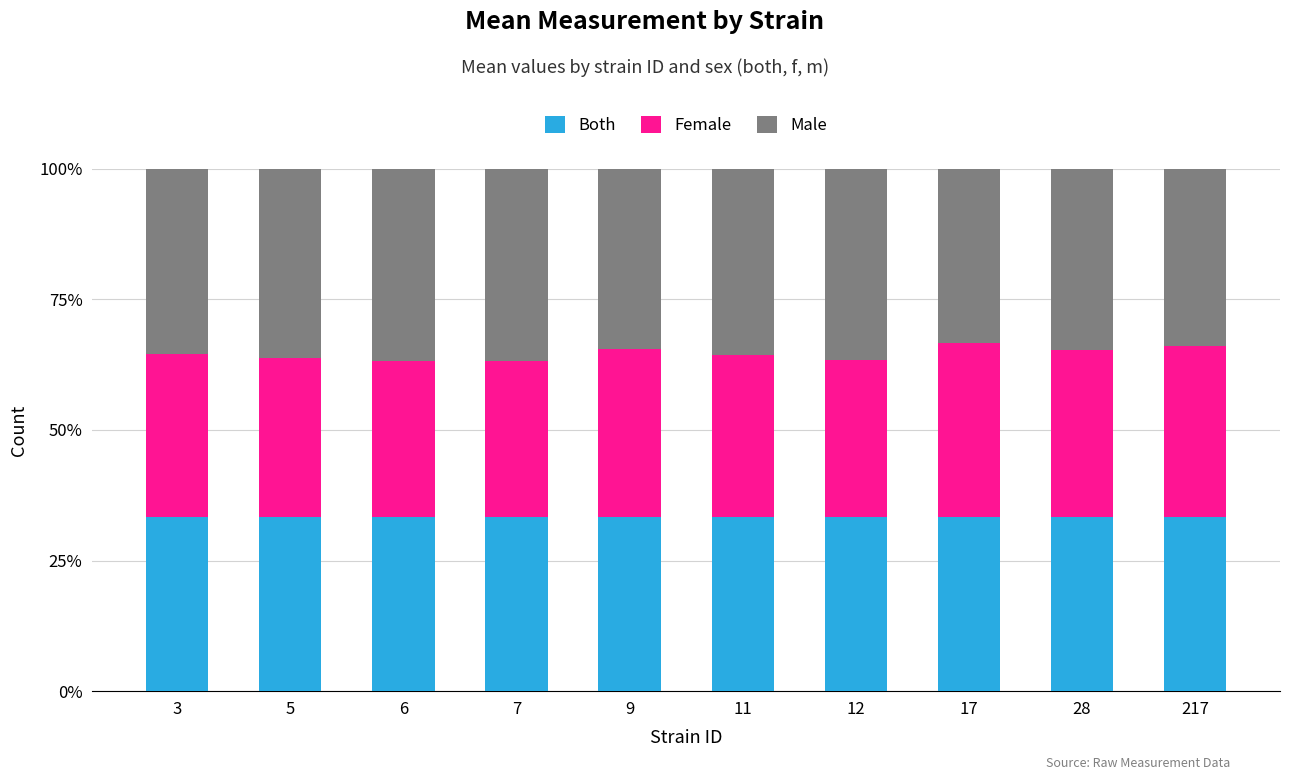

What is the sum of the Both values at 12 and 17?

66.7